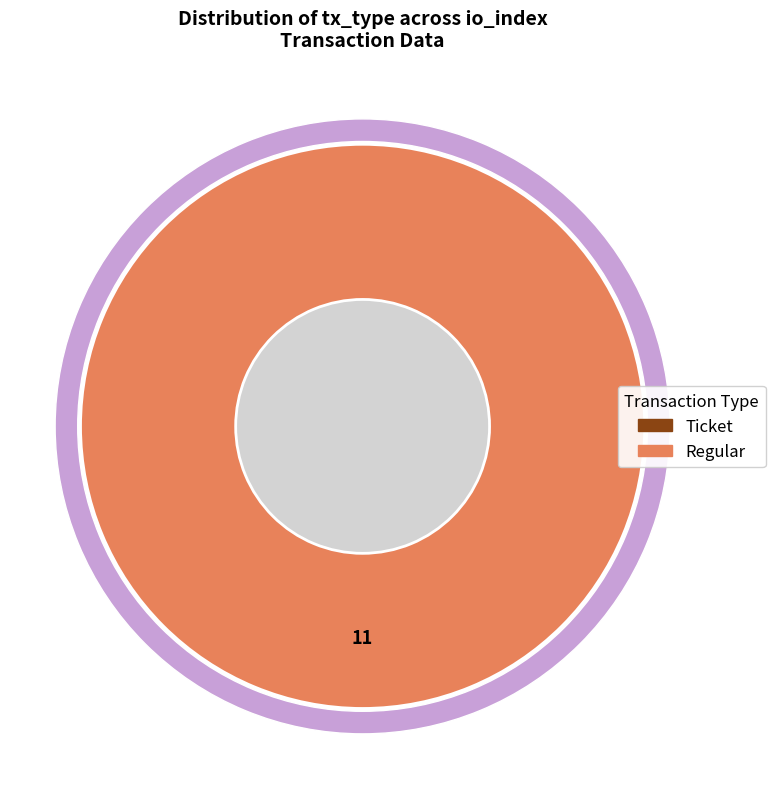

To the nearest percent, what is the combined percentage of Regular and Ticket?

100%